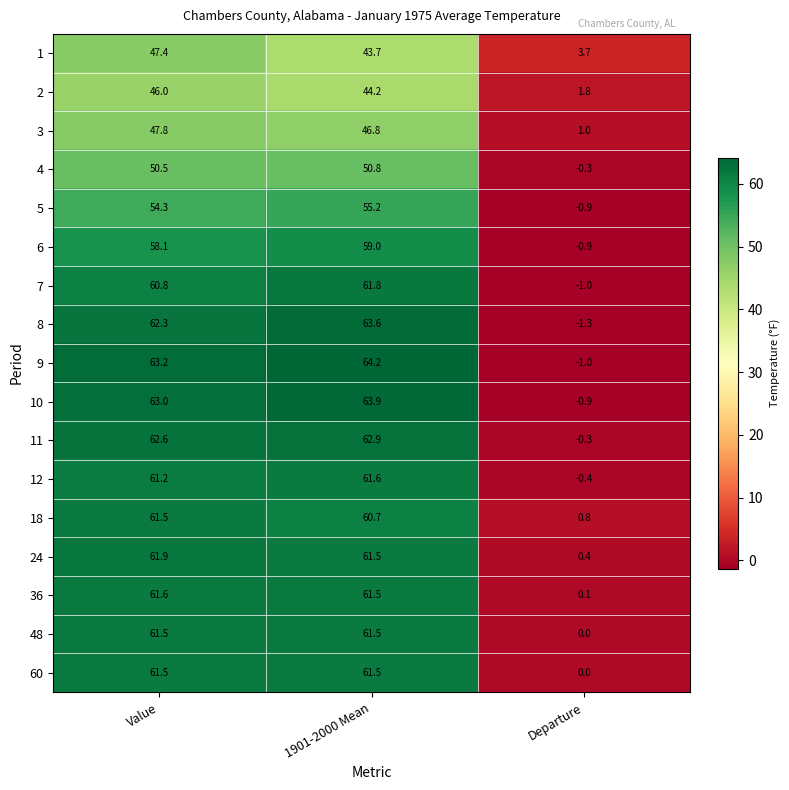

True or false: 9 has a value of 104.3 at 1901-2000 Mean.

False